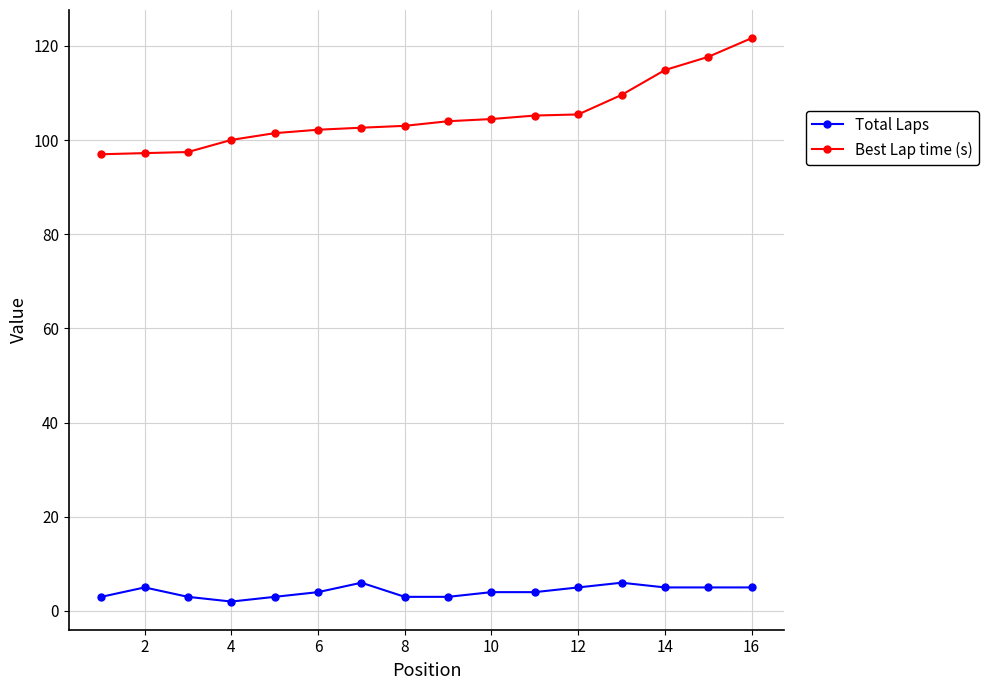

Does the chart have visible grid lines?

Yes